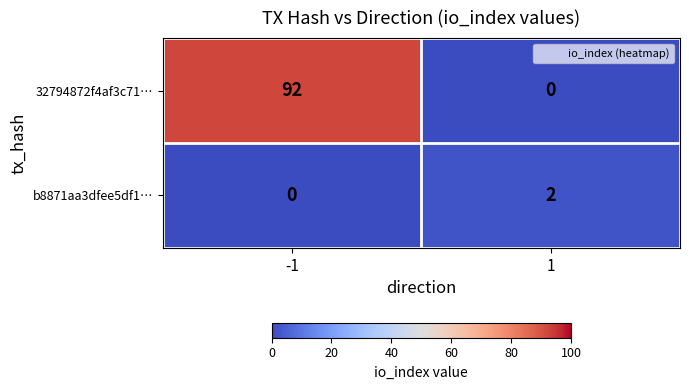

What is the greatest value displayed?

92